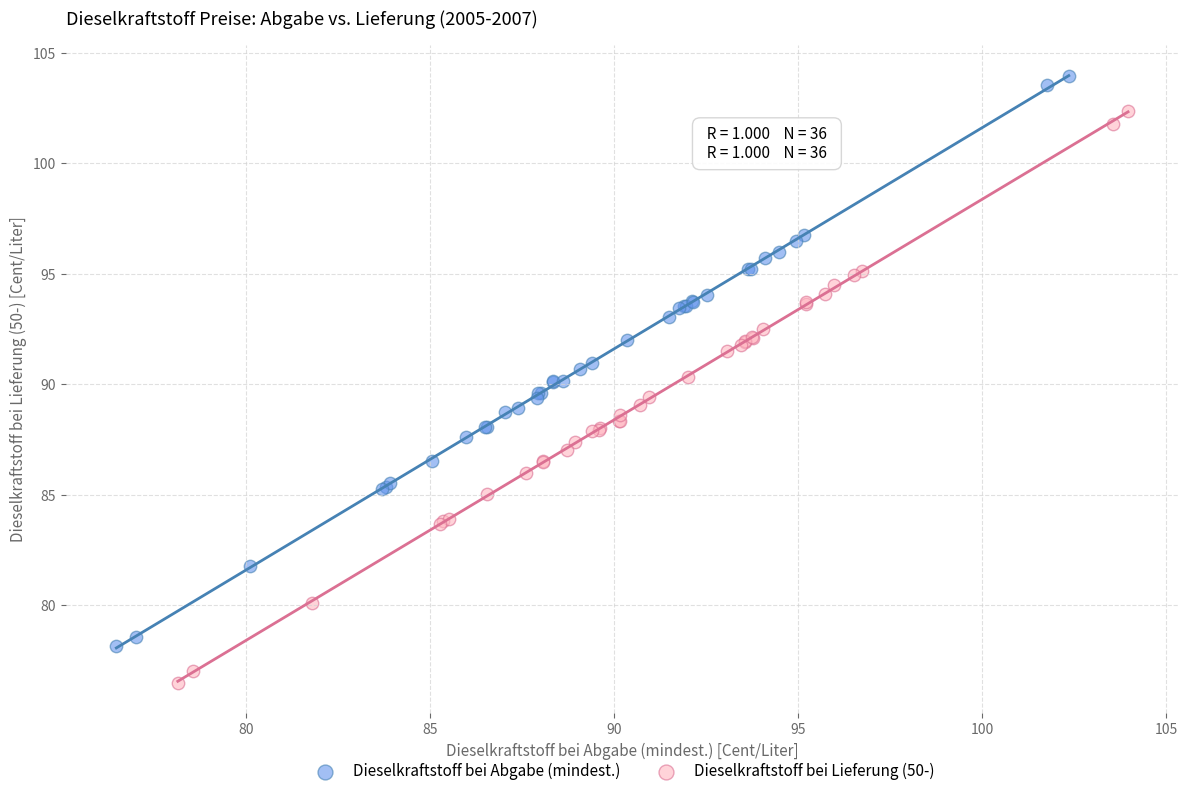

Which series contains the highest Y value?

Dieselkraftstoff bei Abgabe (mindest.)